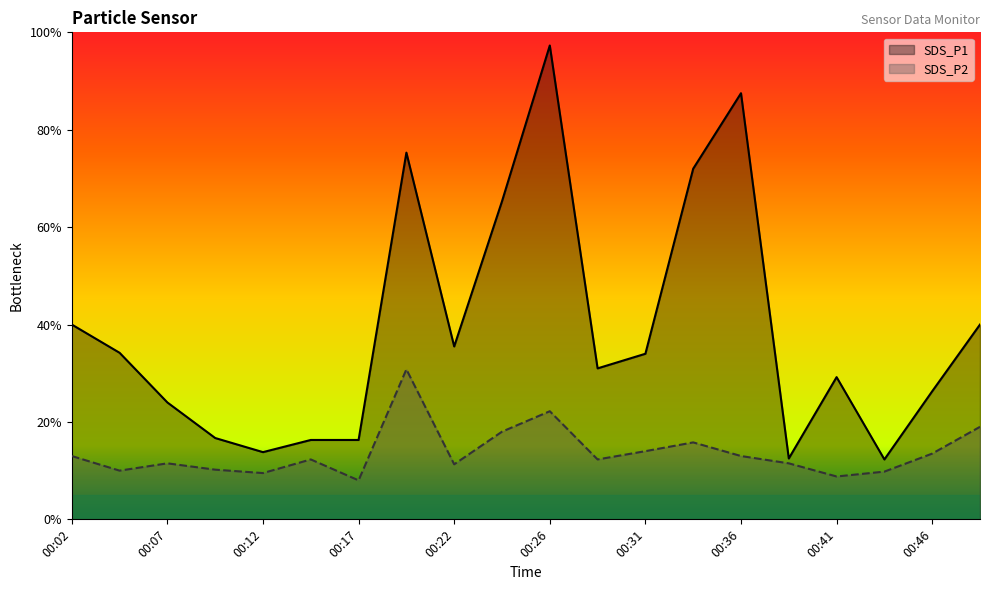

Count the number of categories in the chart.

20